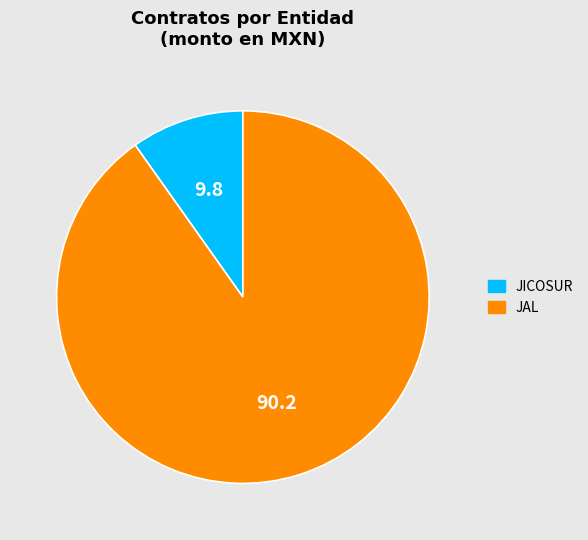

Rank the categories by value from lowest to highest.

JICOSUR, JAL